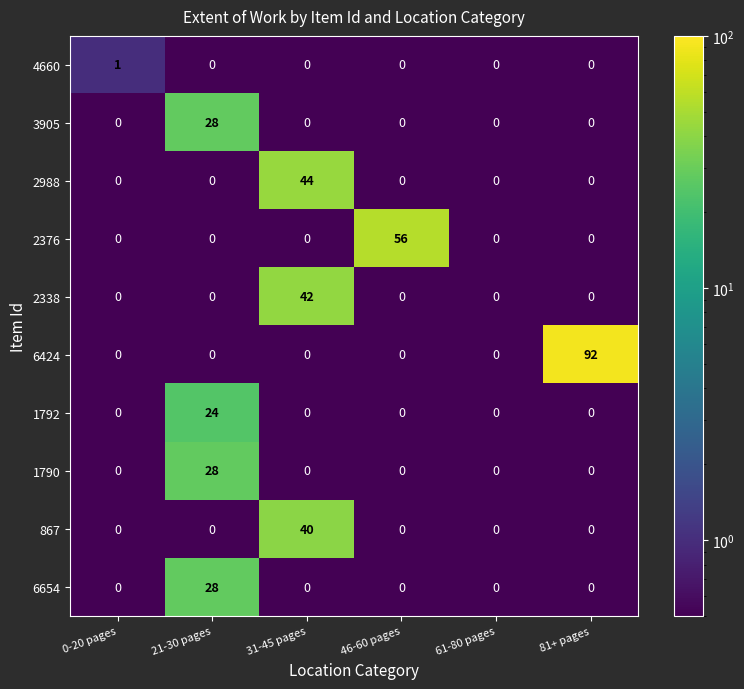

Which series changed the most between 31-45 pages and 46-60 pages?

2376